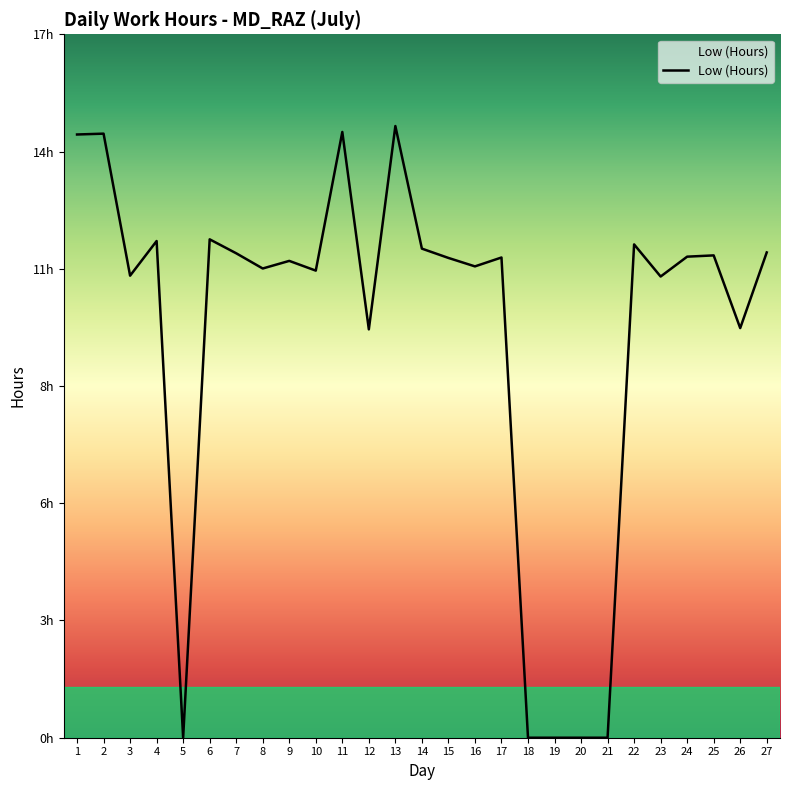

True or false: the data shows 8.5 at 21.

False